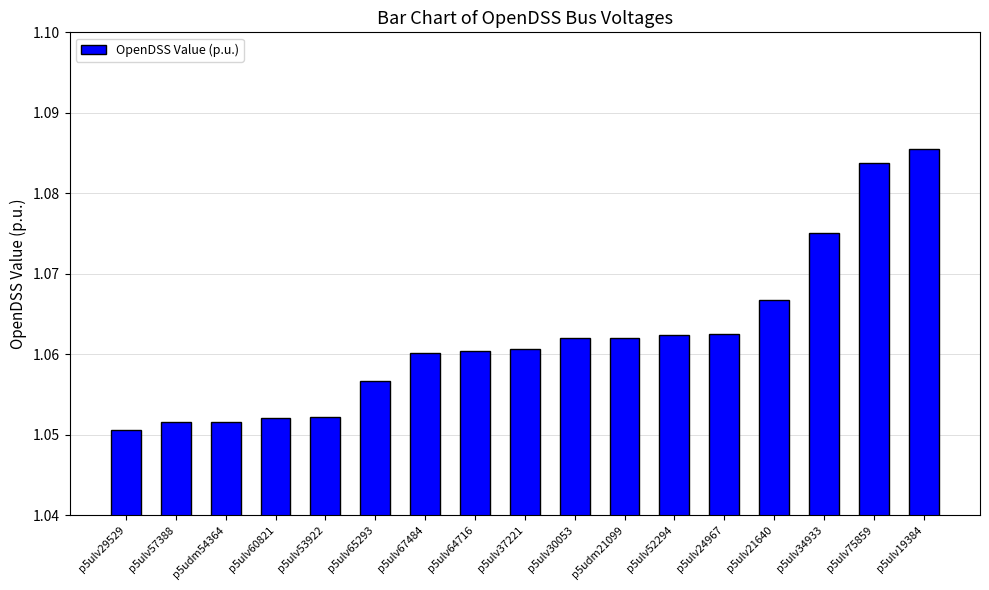

Is it true that the value at p5ulv30053 is 0.3?

False